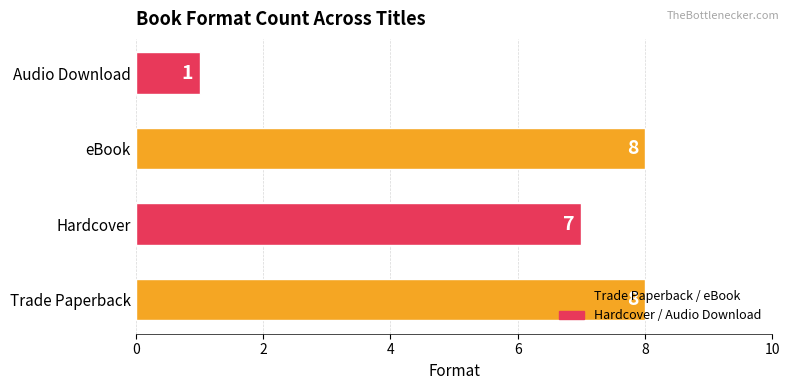

What is the ratio of the value at Hardcover to the value at Trade Paperback?

0.9